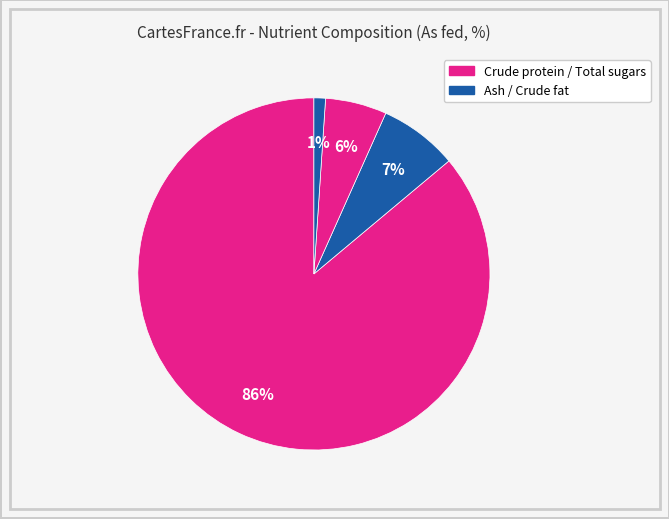

Count the number of slices in the pie.

4